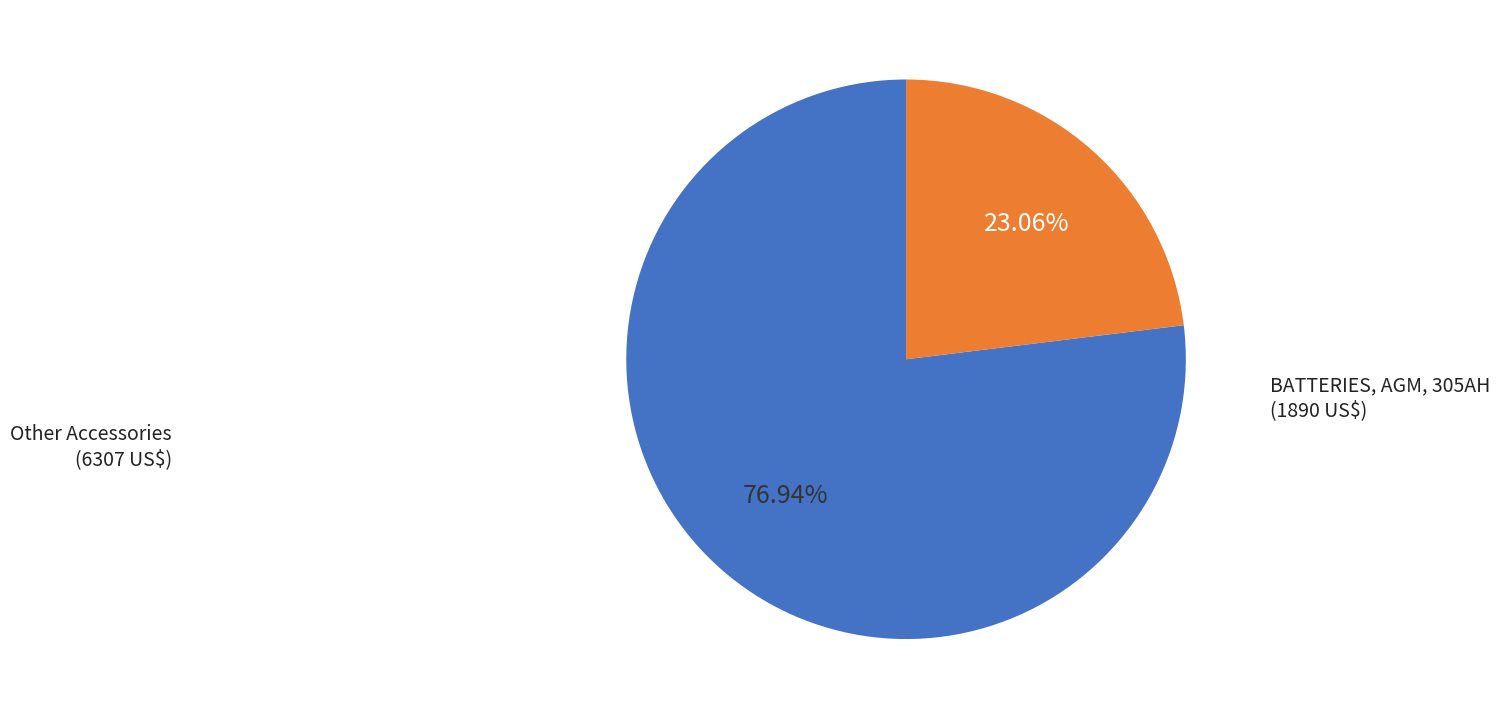

Is there any slice that represents more than half of the pie?

Yes